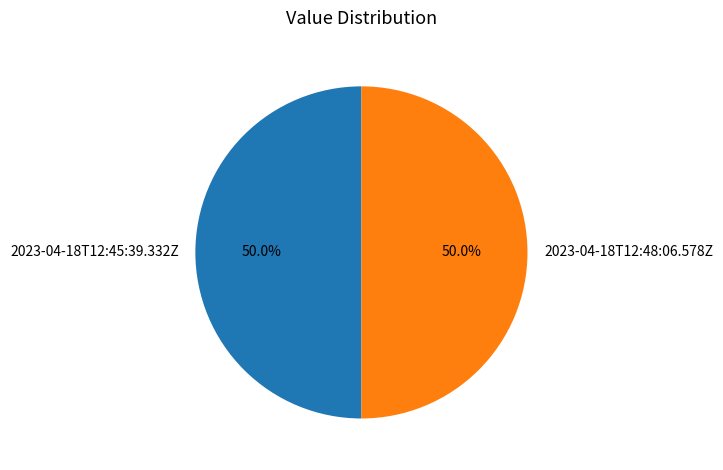

To the nearest percent, what is the combined percentage of 2023-04-18T12:45:39.332Z and 2023-04-18T12:48:06.578Z?

100%